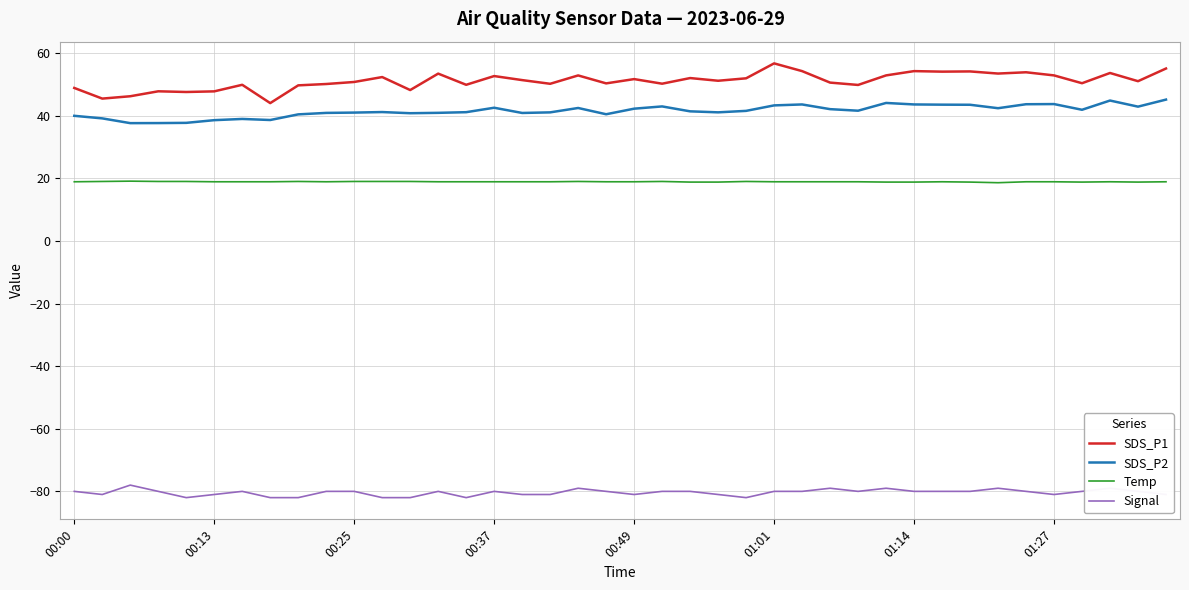

What is the difference between the maximum and minimum values in the SDS_P2 series?

7.5